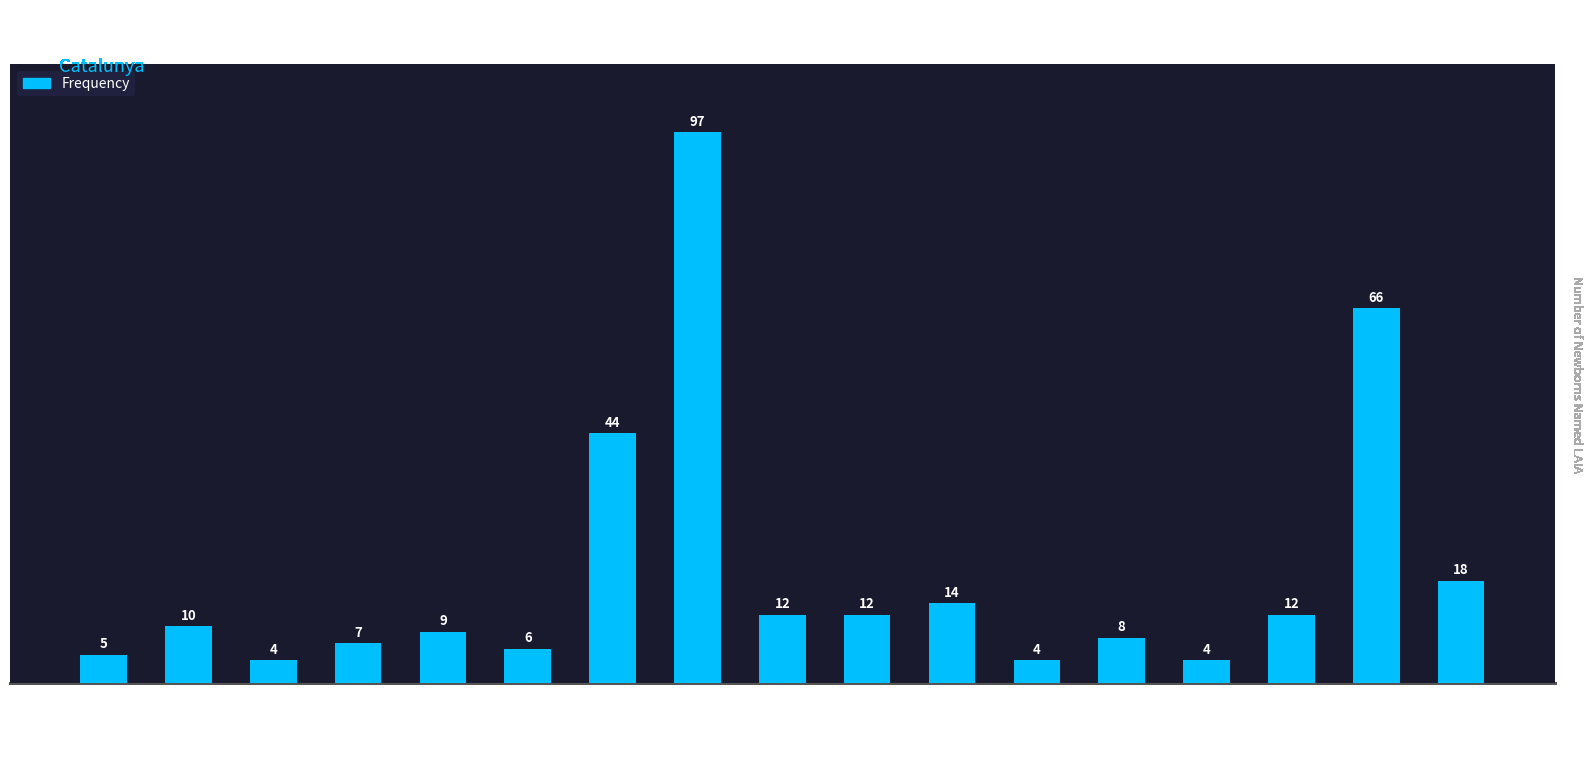

What is the sum of all values?

332